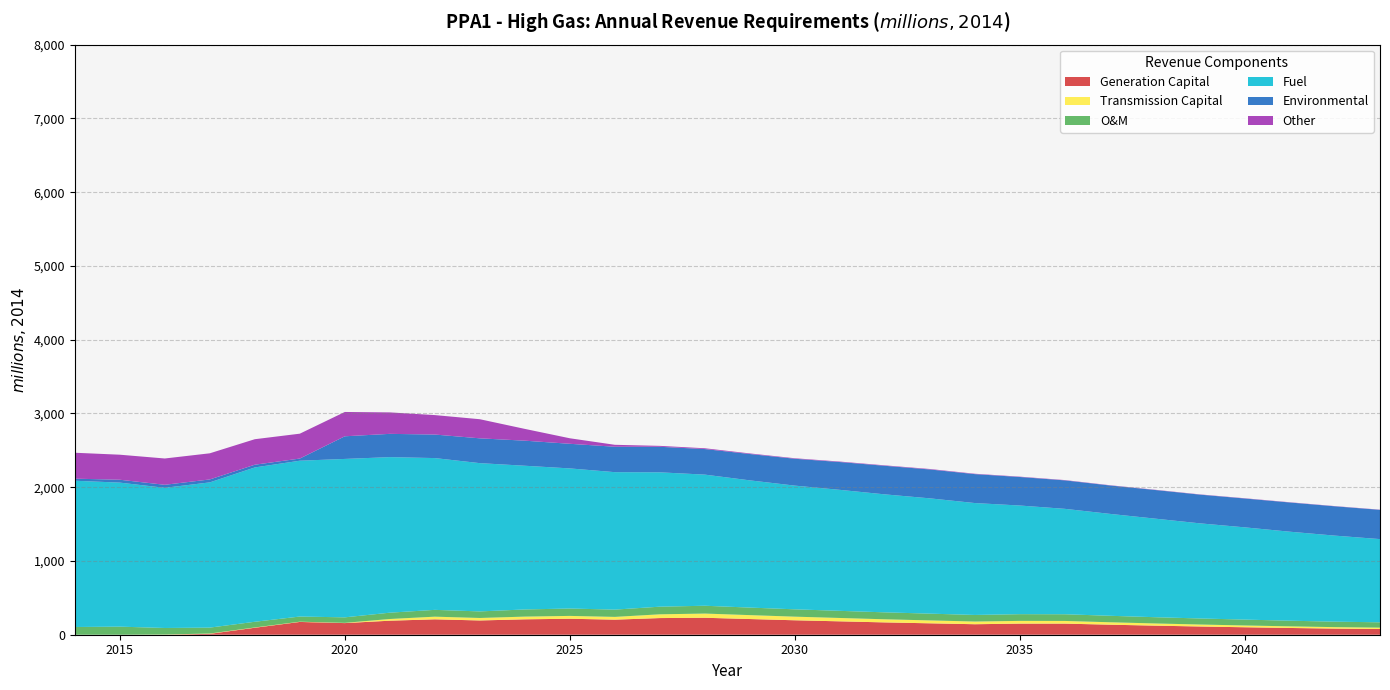

Reading left to right, extract all data points from this chart.

Generation Capital: 2014=0.0	2015=0.0	2016=0.0	2017=12.1	2018=94.6	2019=173.3	2020=157.6	2021=190.1	2022=208.8	2023=193.3	2024=208.9	2025=216.4	2026=204.2	2027=225.8	2028=229.8	2029=212.7	2030=195.8	2031=181.4	2032=166.9	2033=154.7	2034=142.3	2035=150.5	2036=150.5	2037=136.1	2038=123.1	2039=111.5	2040=101.0	2041=91.5	2042=83.0	2043=77.5
Transmission Capital: 2014=0.0	2015=0.0	2016=2.8	2017=4.3	2018=3.9	2019=3.6	2020=3.2	2021=23.2	2022=36.0	2023=33.7	2024=36.7	2025=38.7	2026=37.5	2027=51.1	2028=57.1	2029=53.1	2030=49.1	2031=45.7	2032=42.3	2033=39.5	2034=36.5	2035=37.1	2036=36.2	2037=32.8	2038=29.7	2039=26.9	2040=24.3	2041=22.0	2042=19.9	2043=18.7
O&M: 2014=104.7	2015=109.6	2016=88.6	2017=80.0	2018=77.0	2019=69.7	2020=74.8	2021=85.6	2022=92.4	2023=89.0	2024=97.0	2025=100.1	2026=98.7	2027=103.4	2028=106.0	2029=102.1	2030=99.5	2031=96.6	2032=94.2	2033=91.7	2034=89.2	2035=91.1	2036=90.8	2037=87.9	2038=84.8	2039=82.0	2040=79.7	2041=76.5	2042=74.2	2043=72.1
Fuel: 2014=1983.0	2015=1952.7	2016=1900.3	2017=1969.0	2018=2092.5	2019=2112.7	2020=2147.8	2021=2109.0	2022=2057.8	2023=2010.3	2024=1948.4	2025=1899.5	2026=1863.6	2027=1821.5	2028=1777.7	2029=1724.8	2030=1677.1	2031=1640.4	2032=1599.4	2033=1563.1	2034=1517.1	2035=1473.0	2036=1429.1	2037=1381.7	2038=1336.6	2039=1289.7	2040=1250.4	2041=1206.5	2042=1166.4	2043=1128.0
Environmental: 2014=28.1	2015=39.1	2016=41.1	2017=39.9	2018=36.9	2019=29.3	2020=307.0	2021=315.5	2022=319.0	2023=336.4	2024=339.8	2025=333.8	2026=344.6	2027=346.2	2028=346.6	2029=357.2	2030=364.3	2031=377.0	2032=387.5	2033=391.5	2034=392.2	2035=386.6	2036=385.9	2037=385.0	2038=388.1	2039=389.3	2040=391.1	2041=396.1	2042=397.4	2043=396.5
Other: 2014=351.5	2015=339.4	2016=356.6	2017=354.4	2018=345.8	2019=337.3	2020=329.8	2021=290.9	2022=263.8	2023=259.1	2024=159.7	2025=74.8	2026=26.3	2027=12.5	2028=10.8	2029=8.0	2030=6.8	2031=6.5	2032=6.0	2033=6.4	2034=5.3	2035=4.7	2036=4.2	2037=3.5	2038=3.3	2039=3.3	2040=3.5	2041=3.2	2042=2.9	2043=2.7